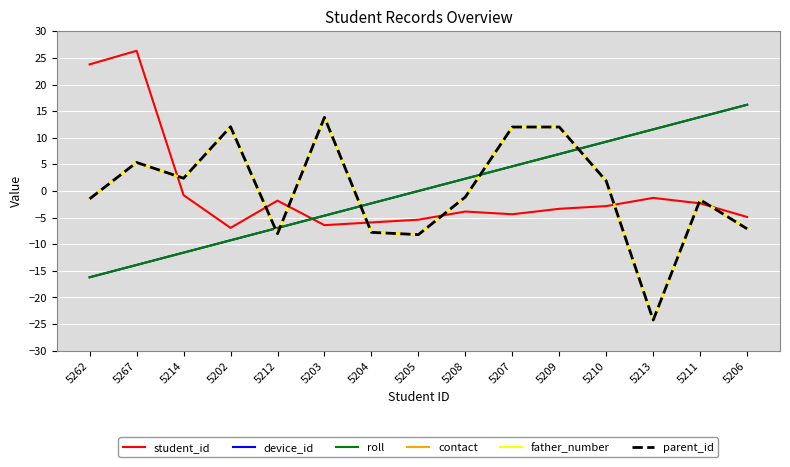

The value of parent_id at 5202 is 12.1. True or false?

True